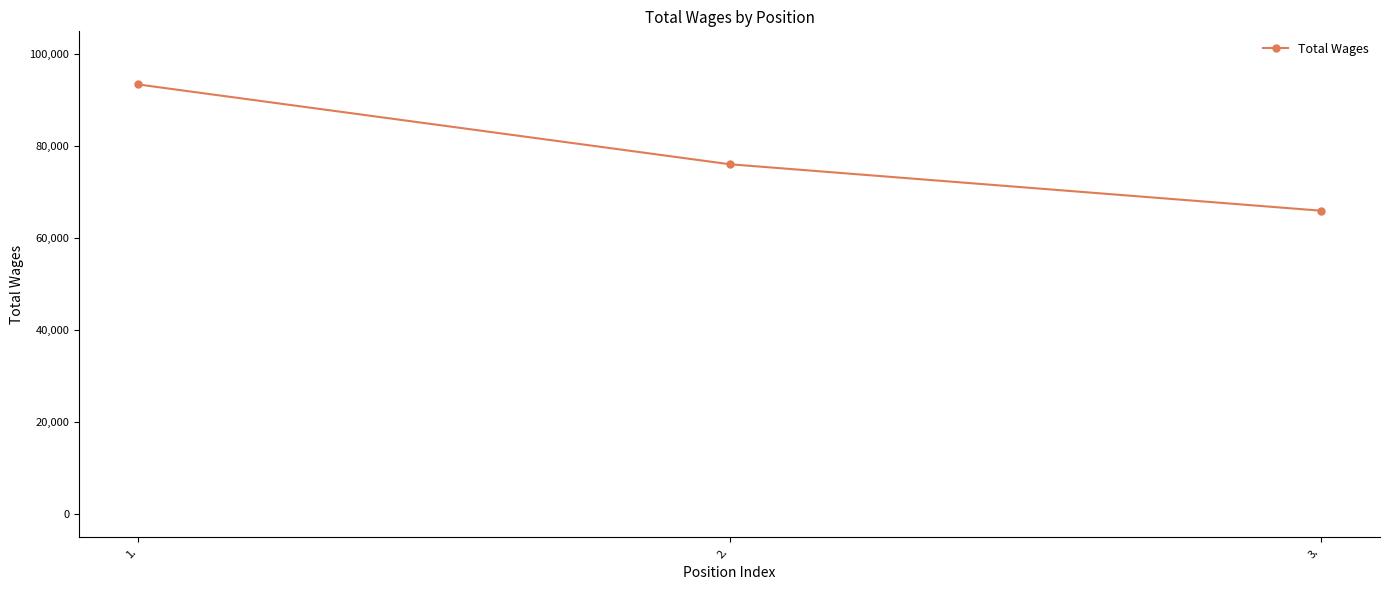

What is the difference between the values at 3. and 2.?

10107.5